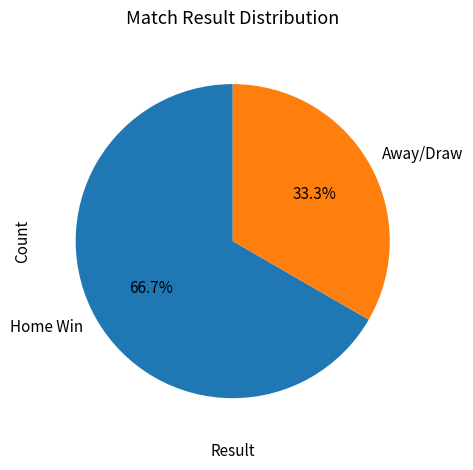

Rank the categories by value from lowest to highest.

Away/Draw, Home Win